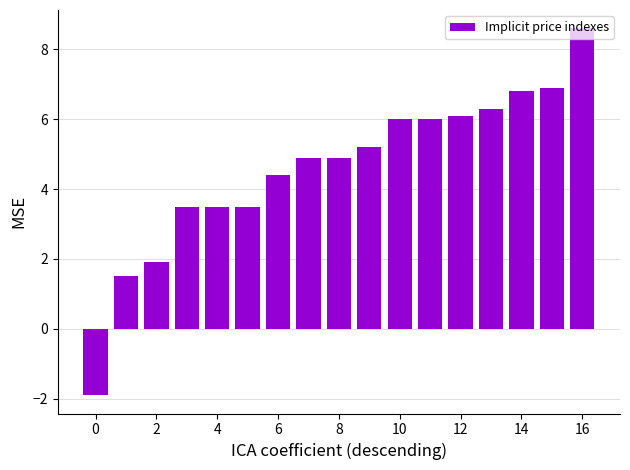

What is the sum of all values?

78.1